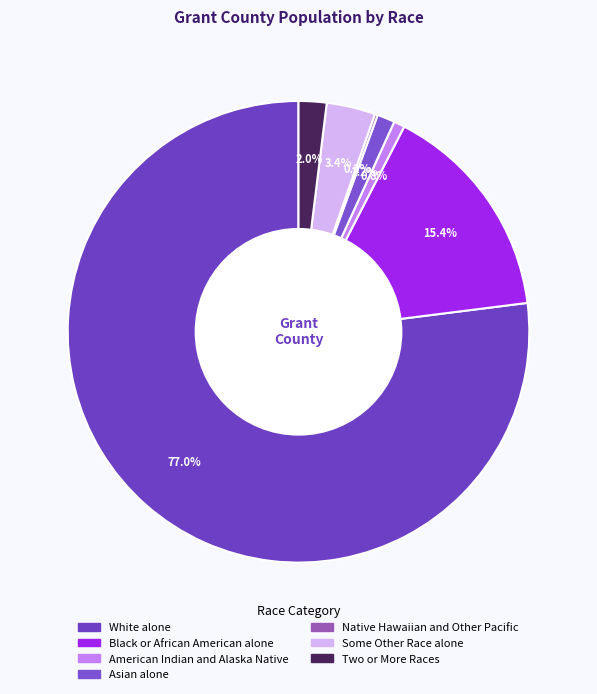

What is the change in value from Native Hawaiian and Other Pacific to Some Other Race alone?

+93708